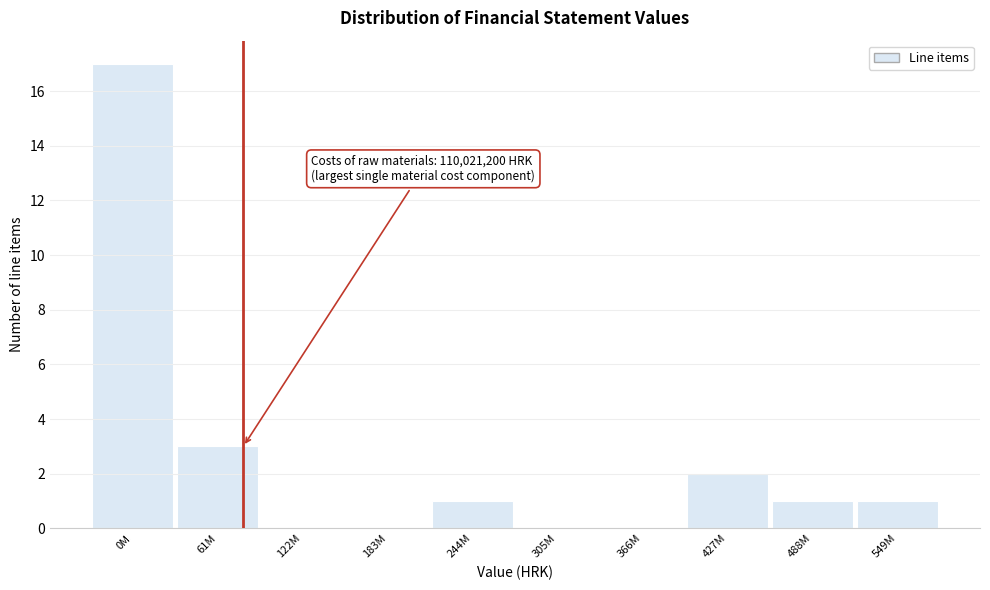

Reading right to left, extract all data points from this chart.

549M=1	488M=1	427M=2	366M=0	305M=0	244M=1	183M=0	122M=0	61M=3	0M=17